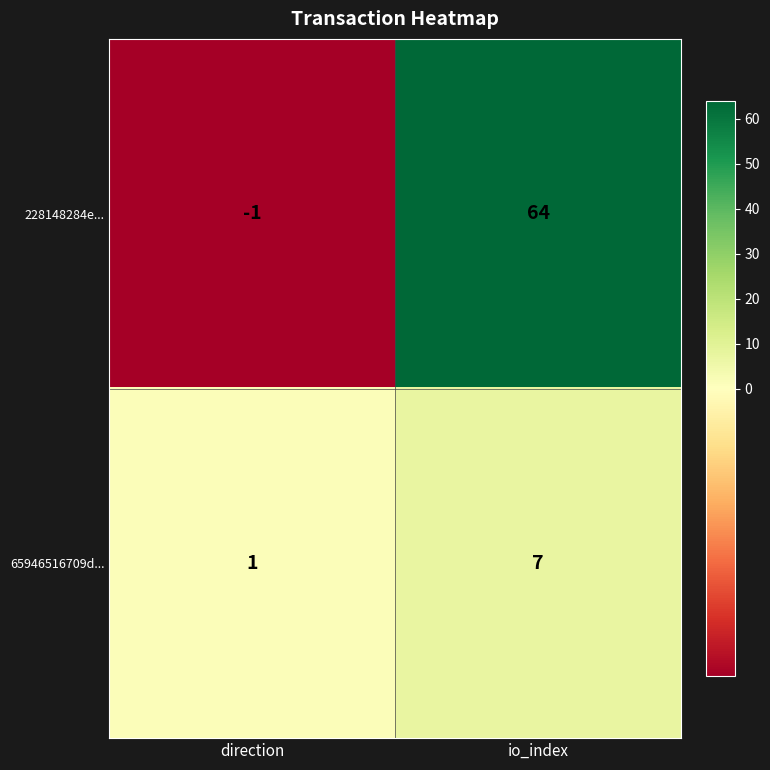

Where is 65946516709d... nearest to the value 4?

direction